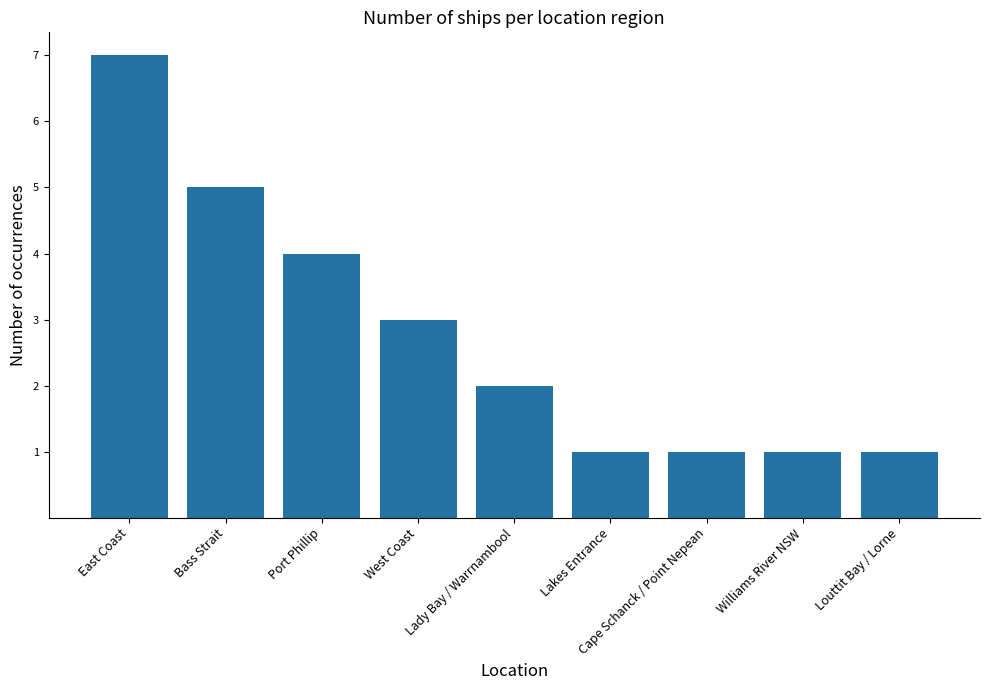

What position from the left is Lakes Entrance?

6